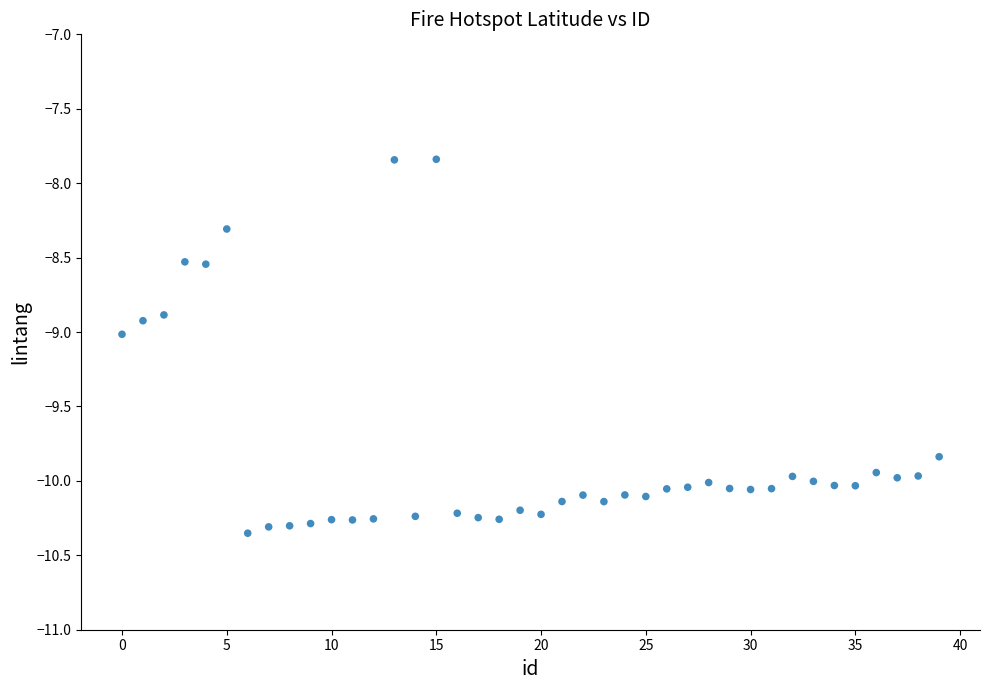

What is the range of Y values (max minus min)?

2.5